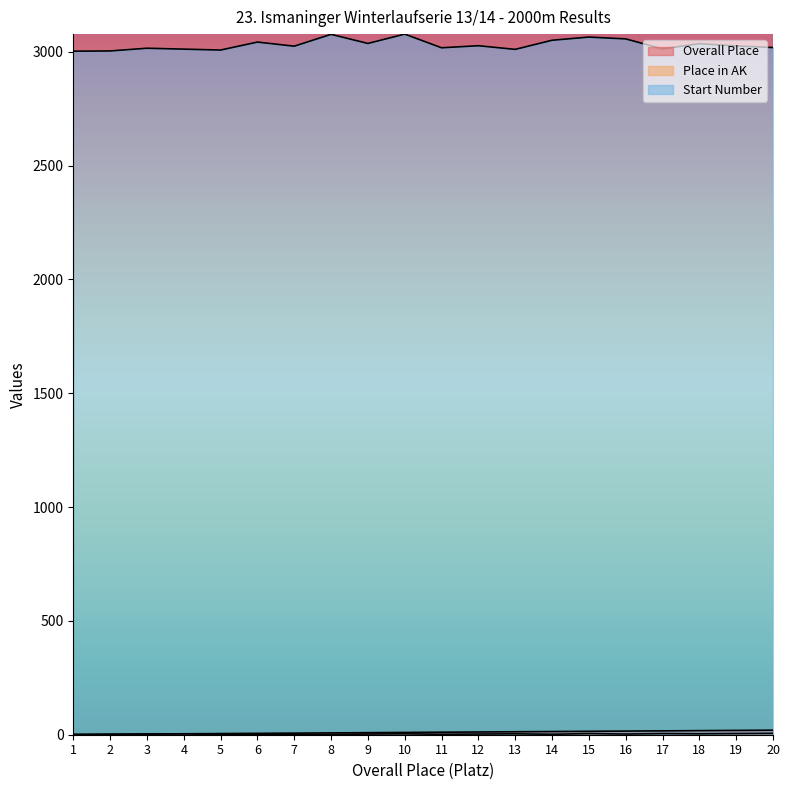

Does the chart display data point markers on the line(s)?

No